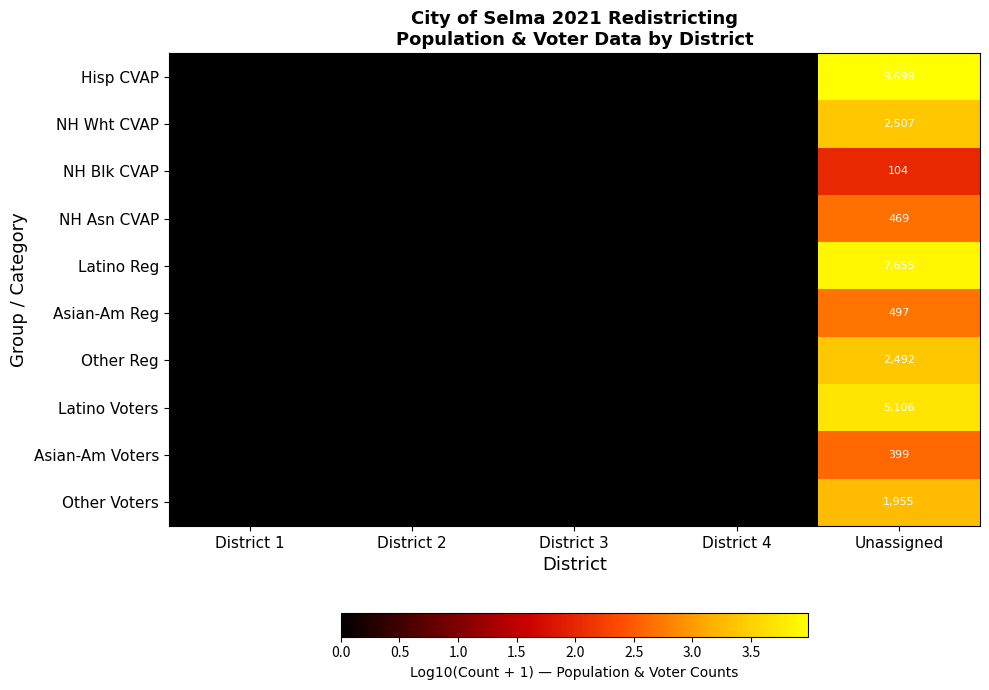

Which series changed the most between District 1 and Unassigned?

Hisp CVAP